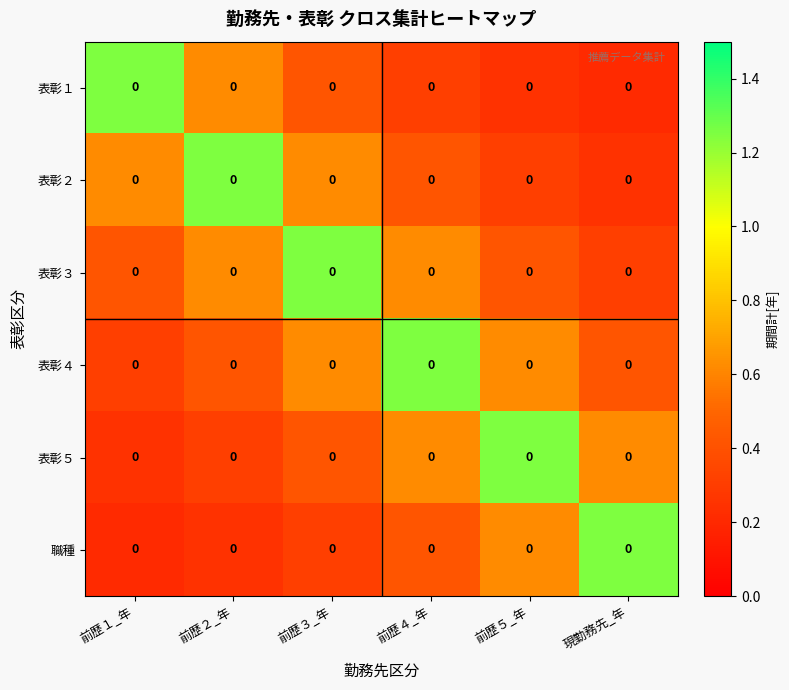

What is the minimum value shown in the chart?

0.2